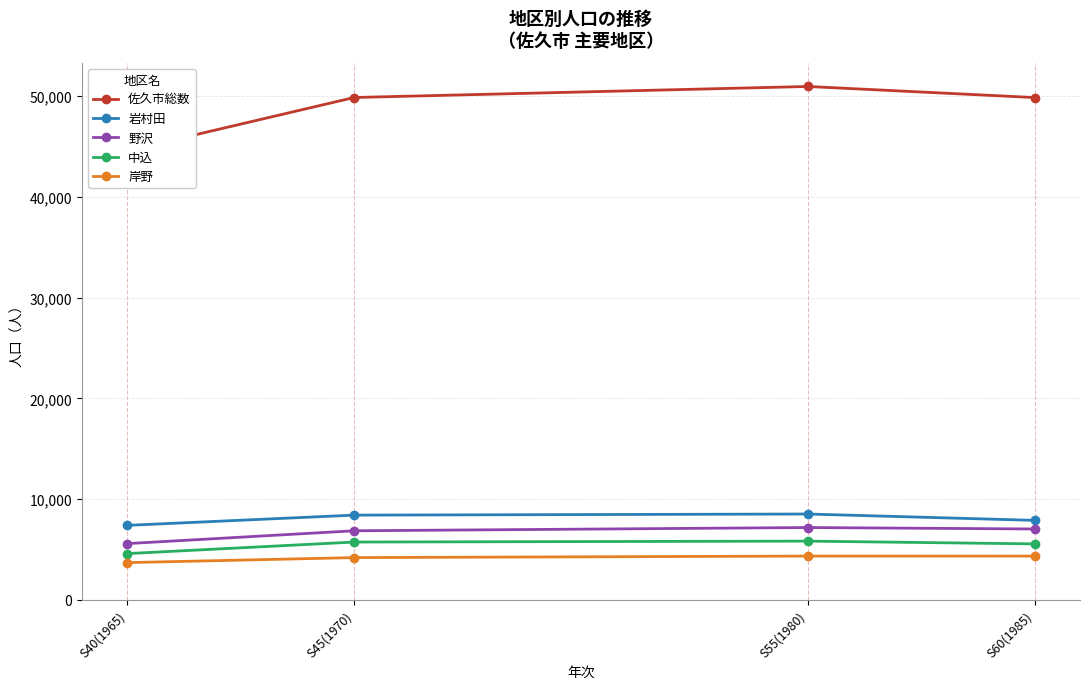

Which series has the largest range (max minus min)?

佐久市総数